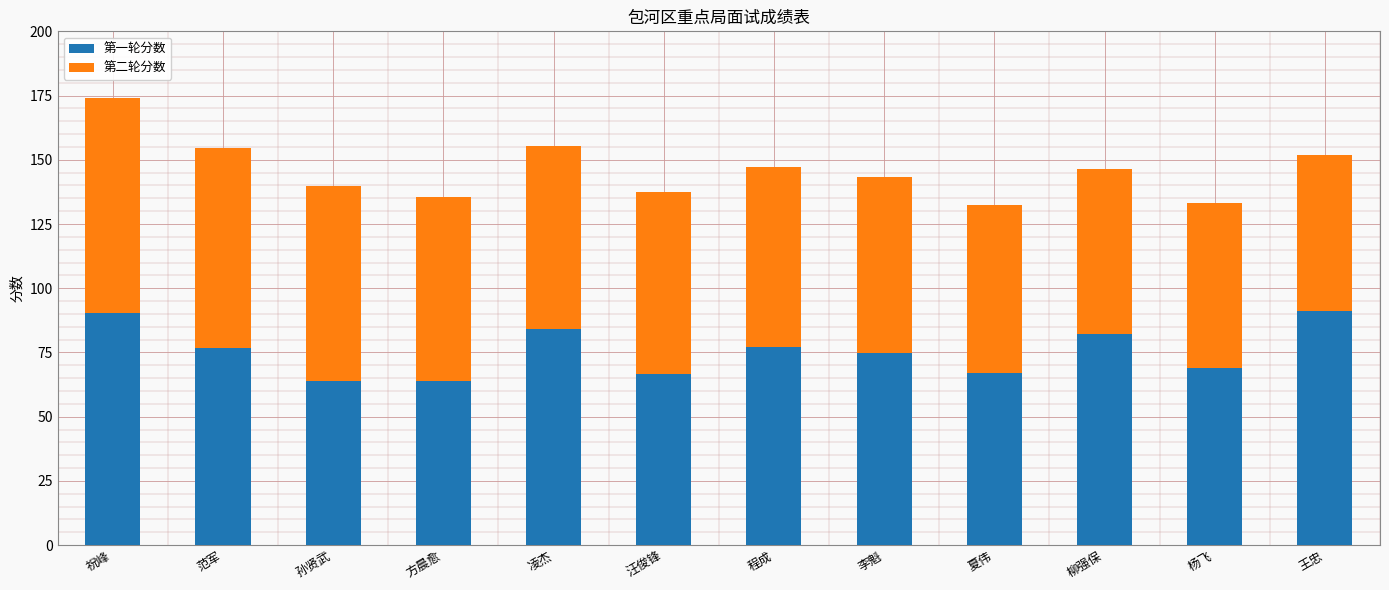

Does the chart contain any negative values?

No